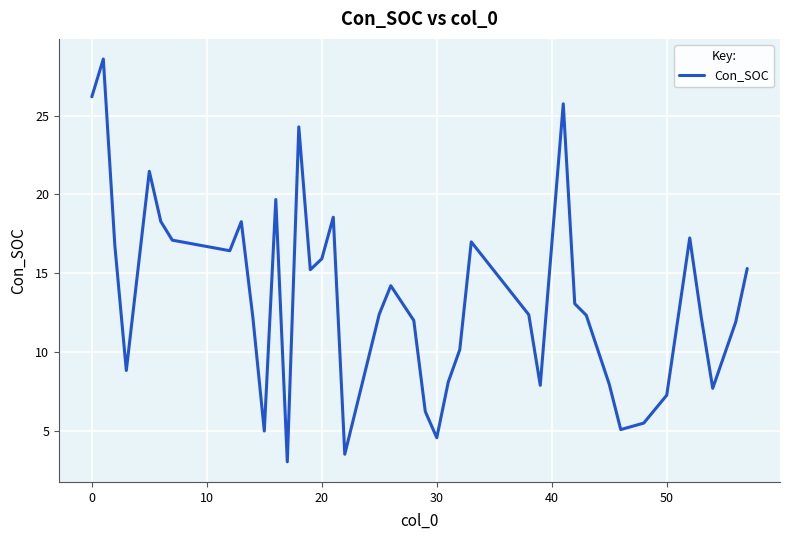

What is the smallest value displayed?

3.0